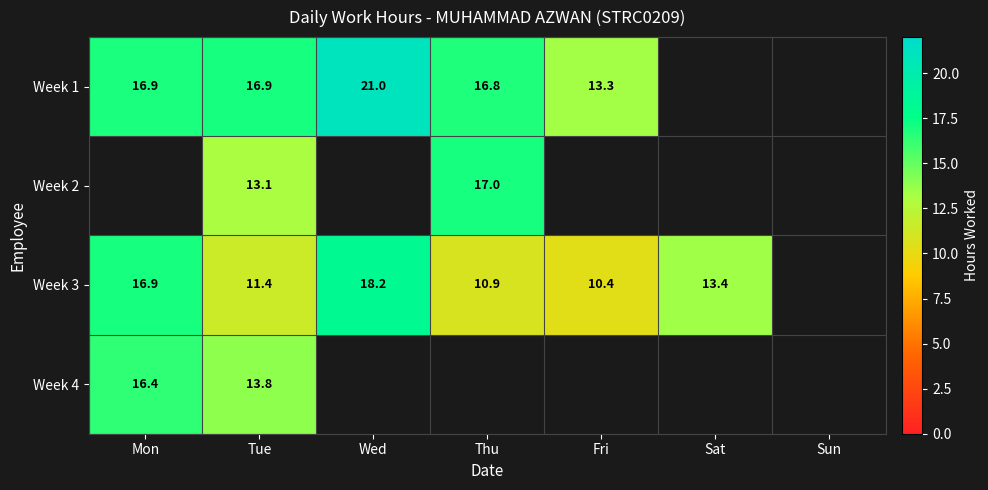

What is the highest value of the Week 3 series?

18.2